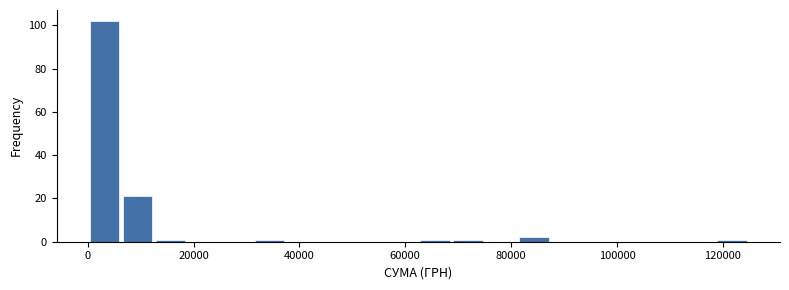

Around what value on the x-axis is the tallest bar? Give the approximate position of its centre, as read against the axis.

4000